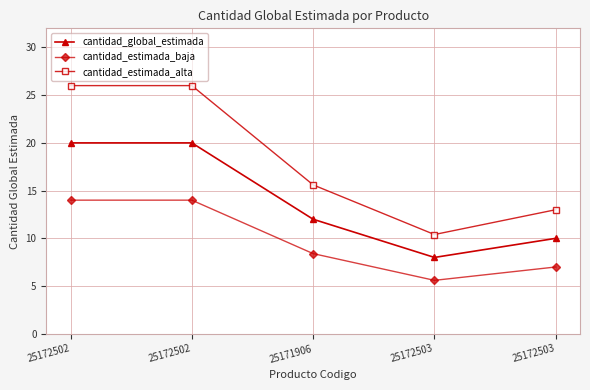

How many values in the cantidad_estimada_baja series exceed 8?

3